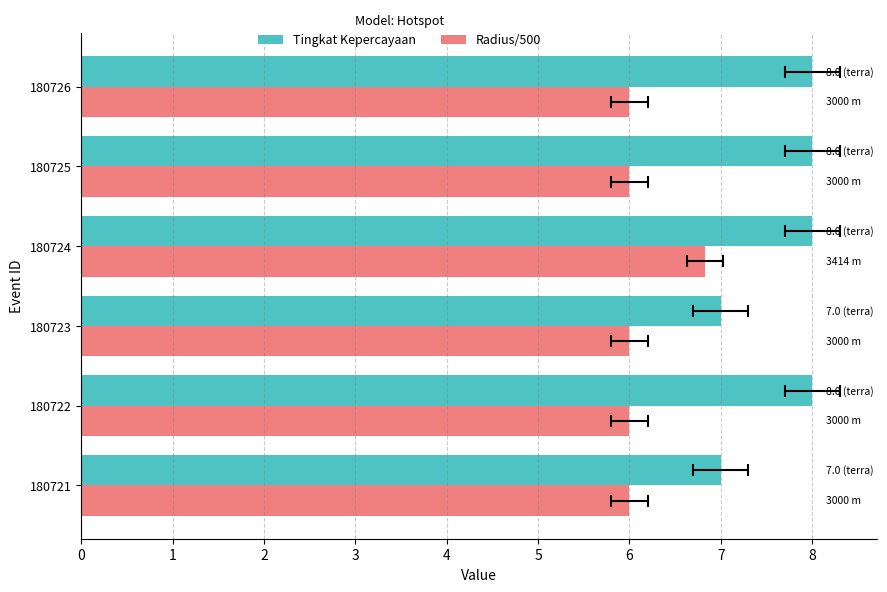

What is the difference between the maximum and minimum values in the Radius/500 series?

0.8